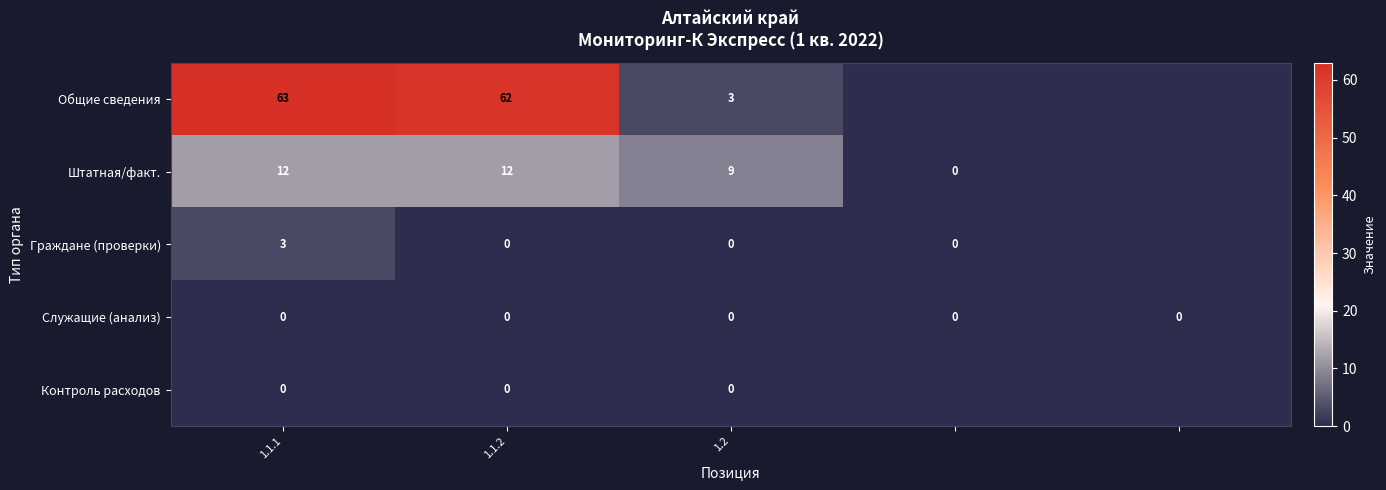

Rank the series by their average value, from highest to lowest.

Общие сведения, Штатная/факт., Граждане (проверки), Служащие (анализ), Контроль расходов